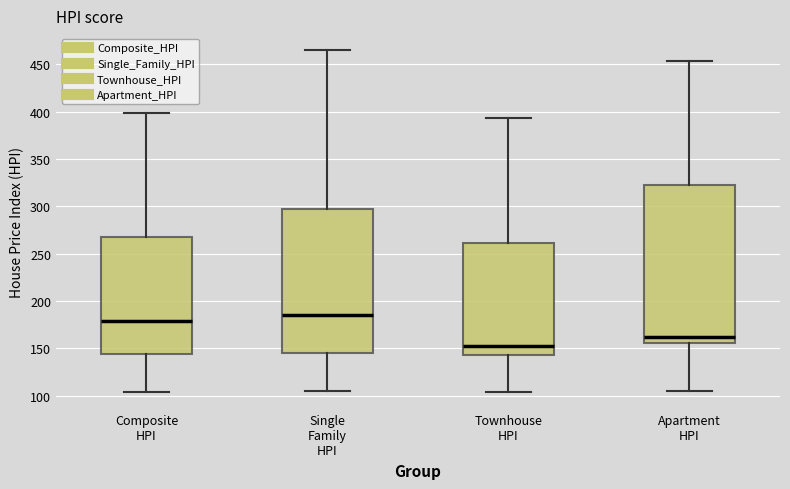

Reading left to right, read every box against the y-axis: the position of its median line, the range the box covers, and the ends of its whiskers. The values are not printed on the chart, so give them approximately, as read against the axis.

Composite HPI: median 180, box 145 to 270, whiskers 105 to 400
Single Family HPI: median 185, box 145 to 295, whiskers 105 to 465
Townhouse HPI: median 155, box 145 to 260, whiskers 105 to 395
Apartment HPI: median 160, box 155 to 325, whiskers 105 to 455